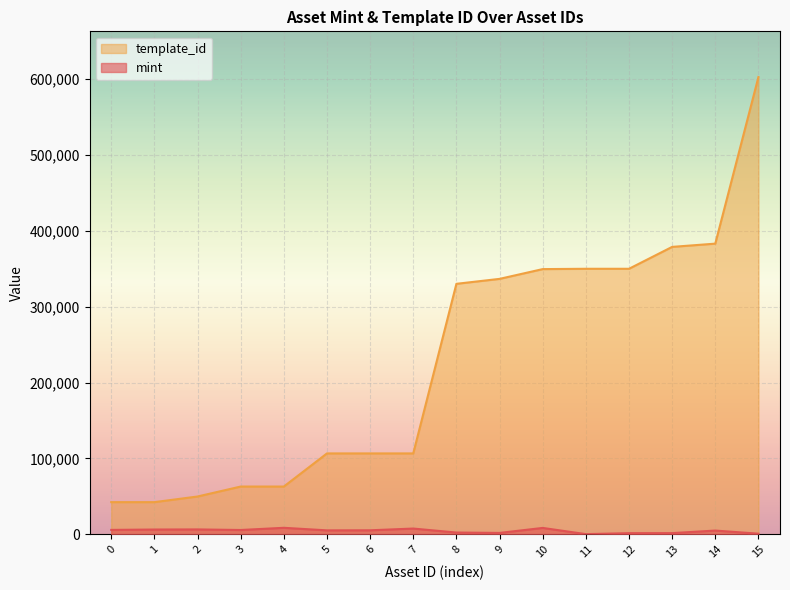

True or false: mint has a value of 865 at 15.

True